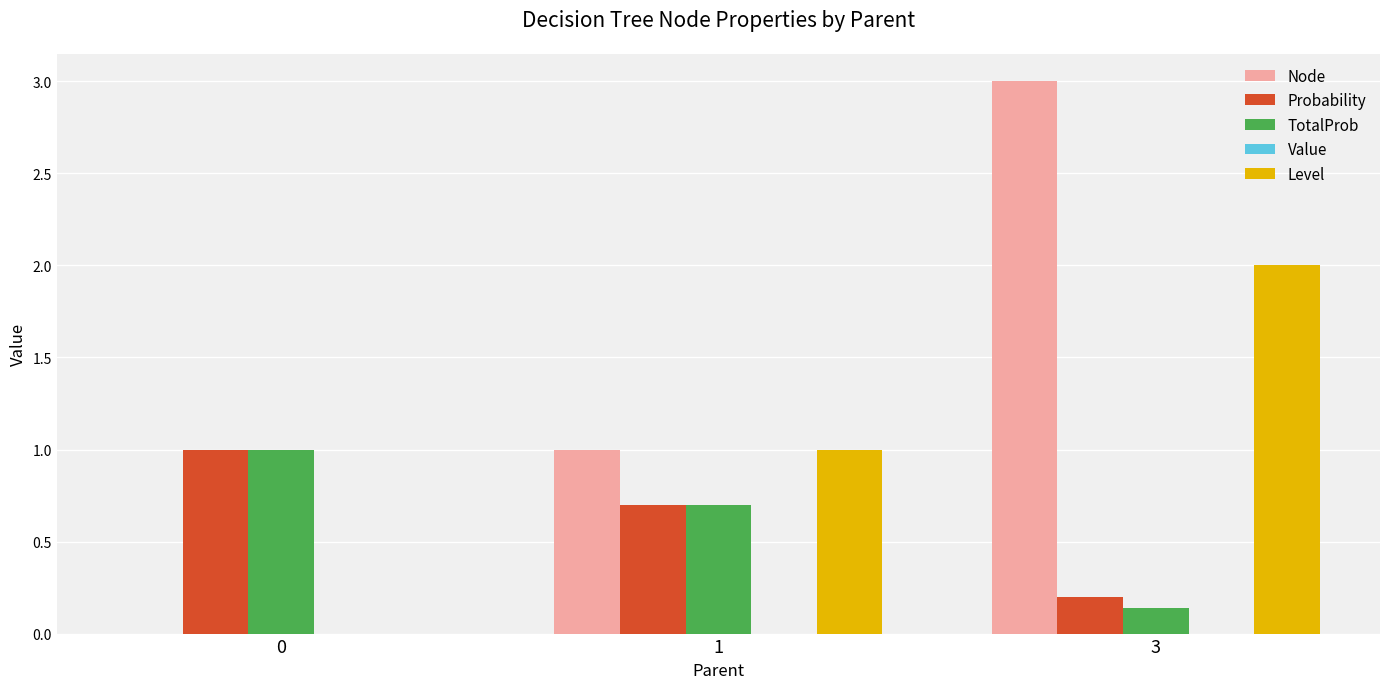

How many TotalProb values are between 0 and 1?

3